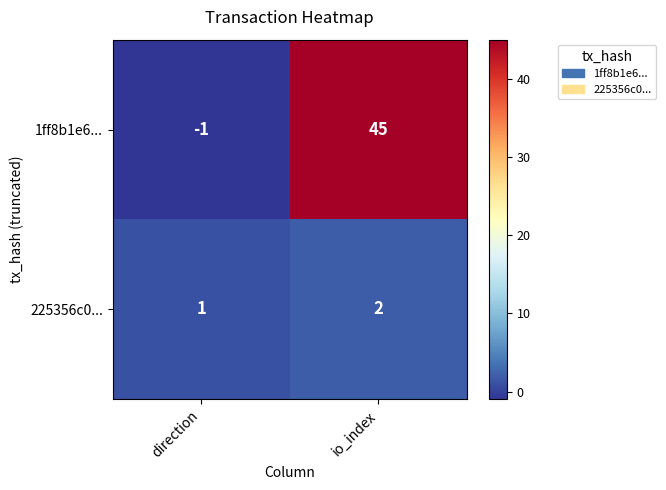

The 1ff8b1e6... series shows 10 at io_index. True or false?

False